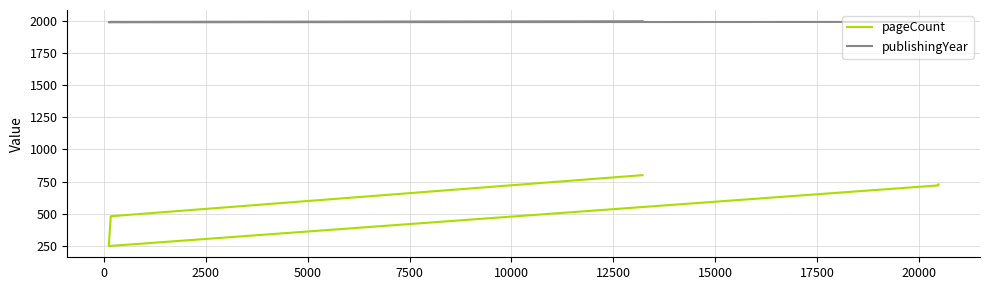

Does the chart display data point markers on the line(s)?

No